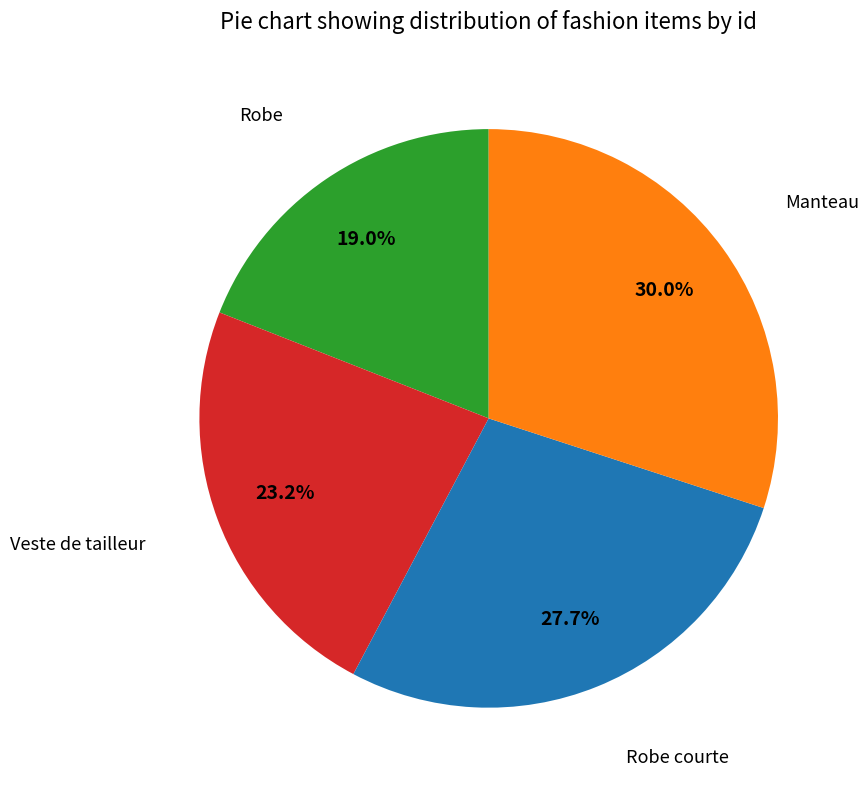

Is there a majority slice in this chart?

No